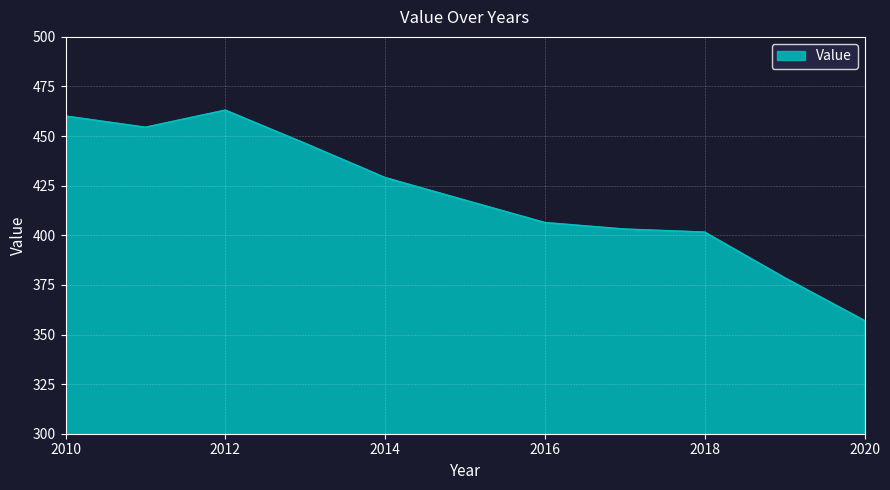

What is the greatest value displayed?

463.0